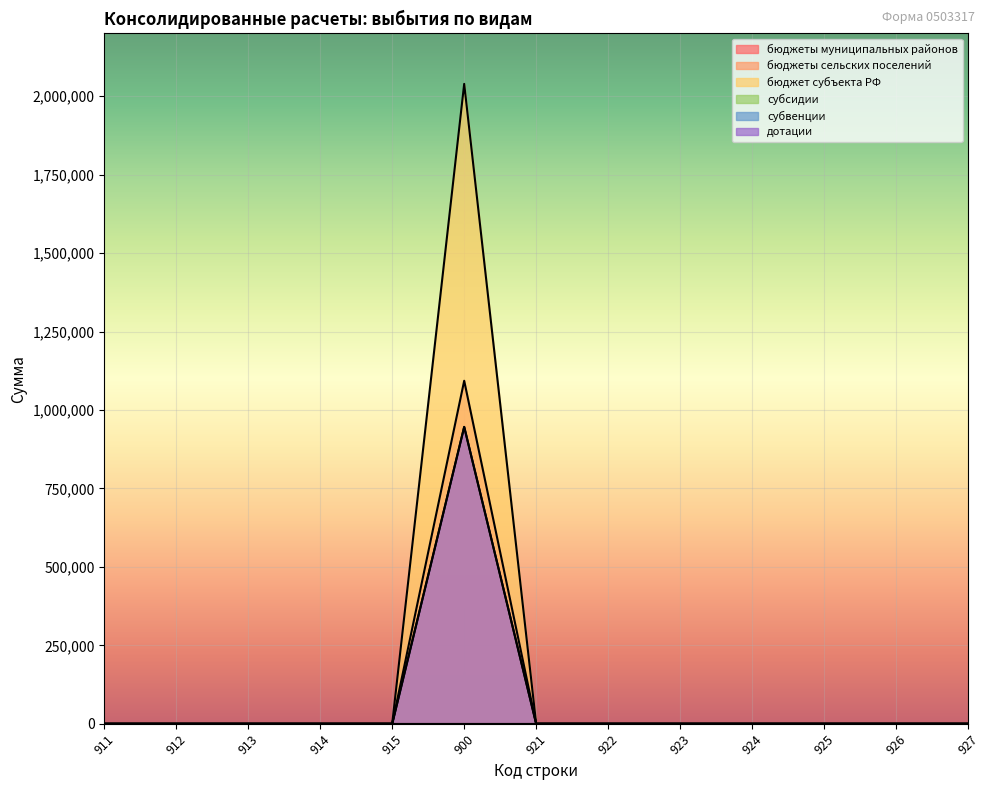

Which series changed the most between 915 and 923?

бюджеты муниципальных районов